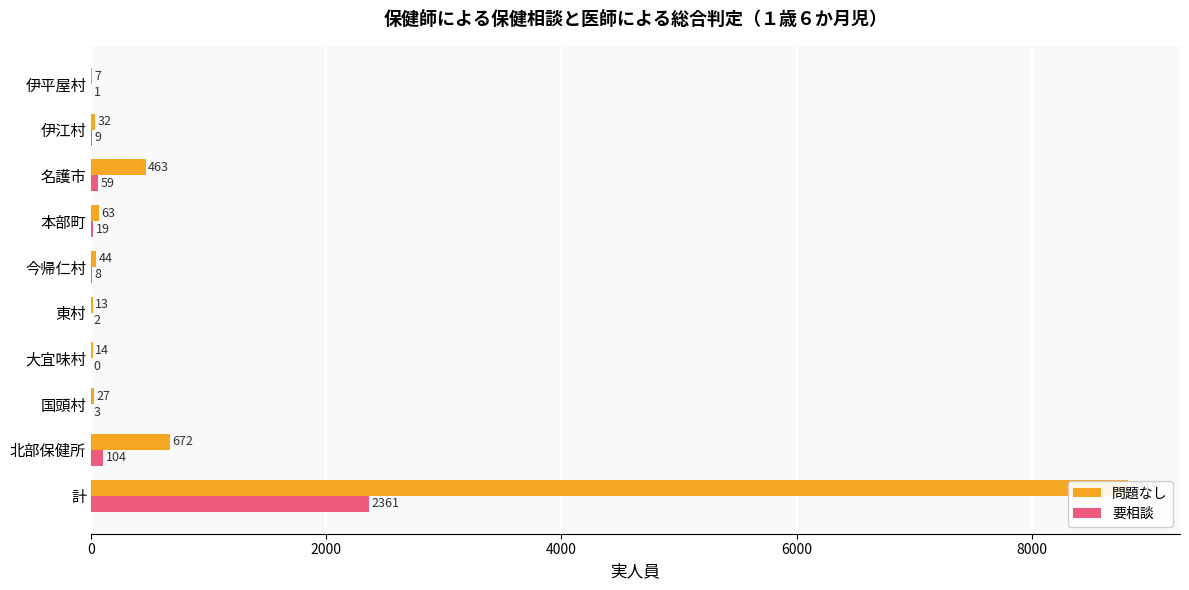

How many series are shown in this chart?

2